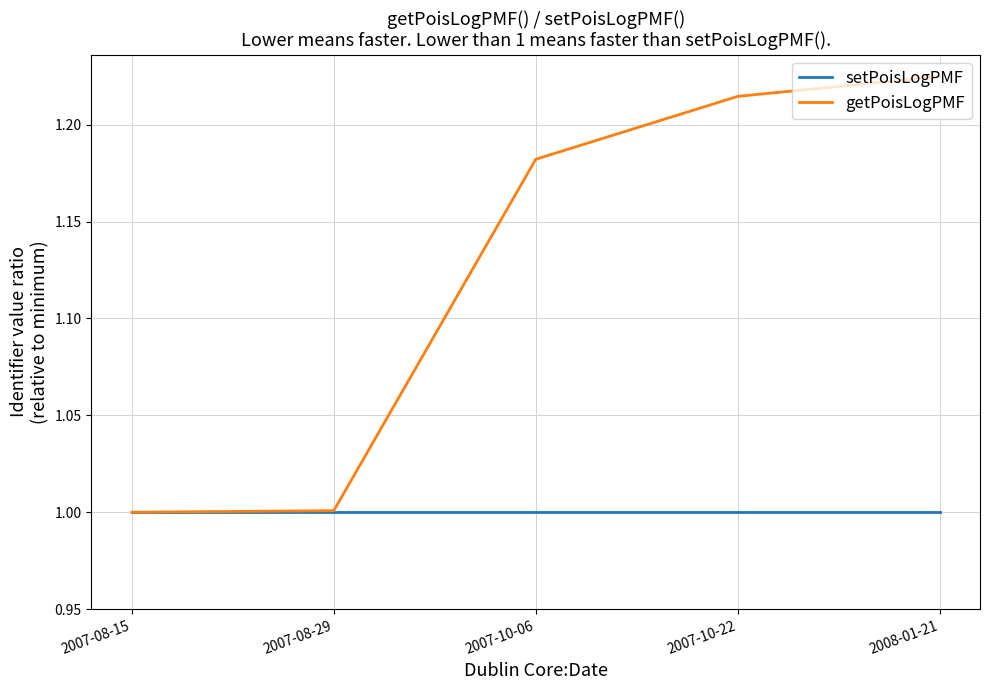

True or false: getPoisLogPMF has a value of 0.2 at 2007-08-29.

False